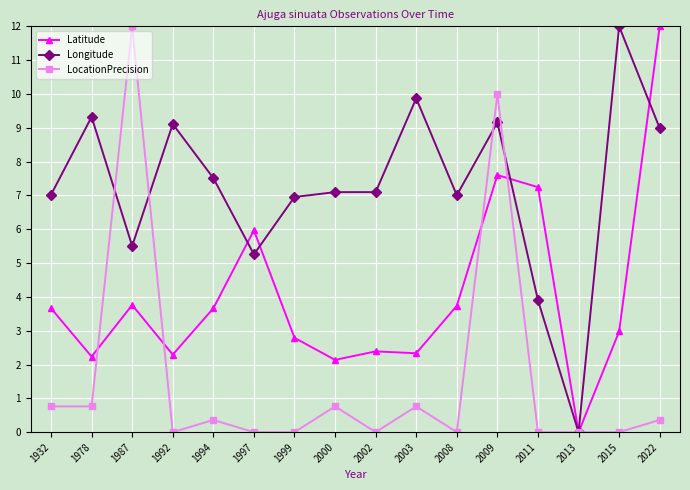

What is the value of the Latitude point at the 1st from the left?

3.7